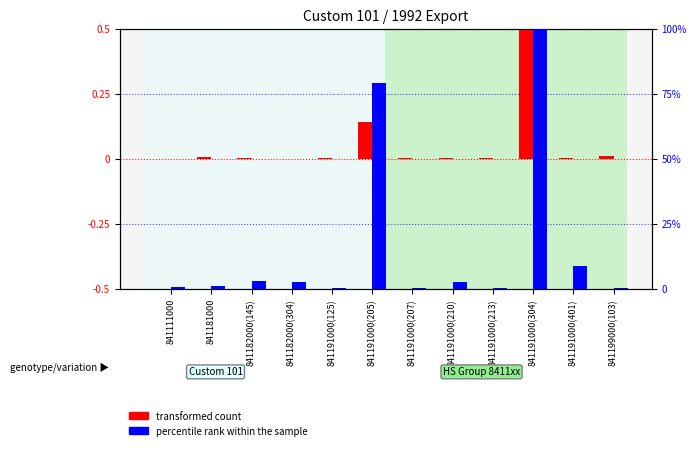

What is the highest value of the transformed count series?

0.5